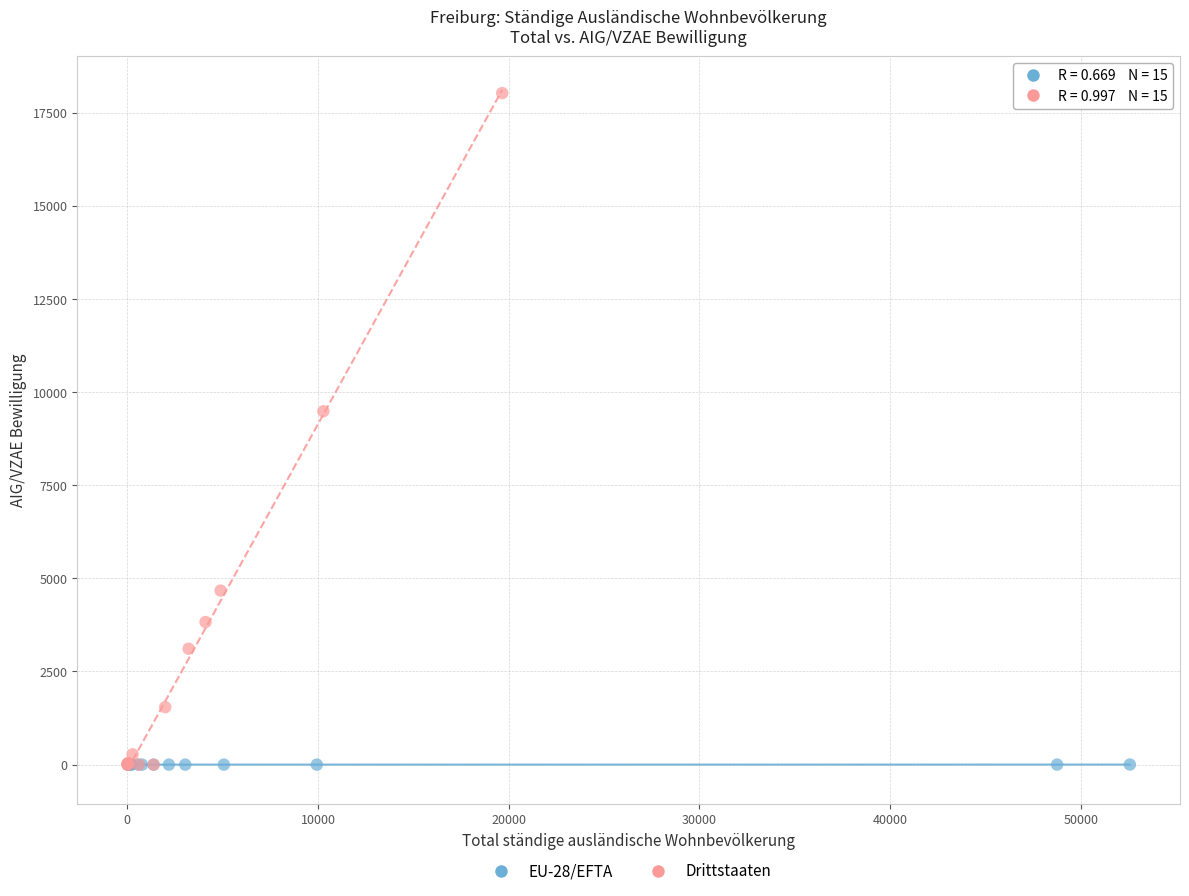

Which series reaches the maximum Y coordinate?

Drittstaaten